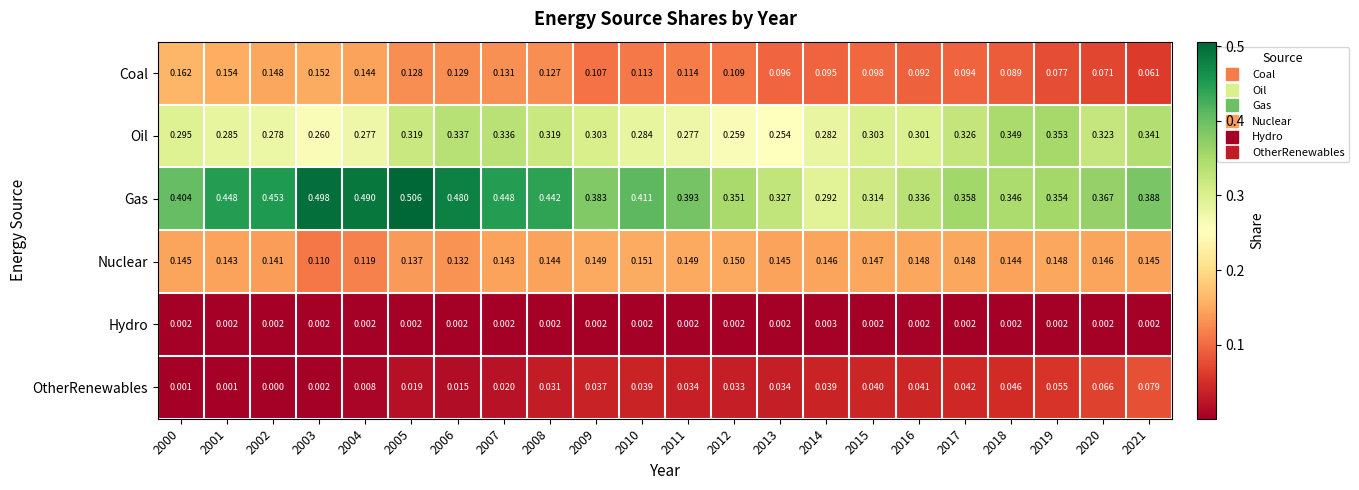

Count the number of data series in this chart.

6